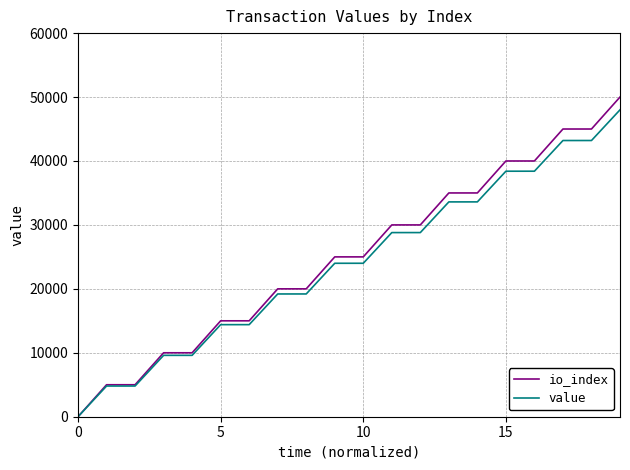

What is the greatest value displayed?

50000.0